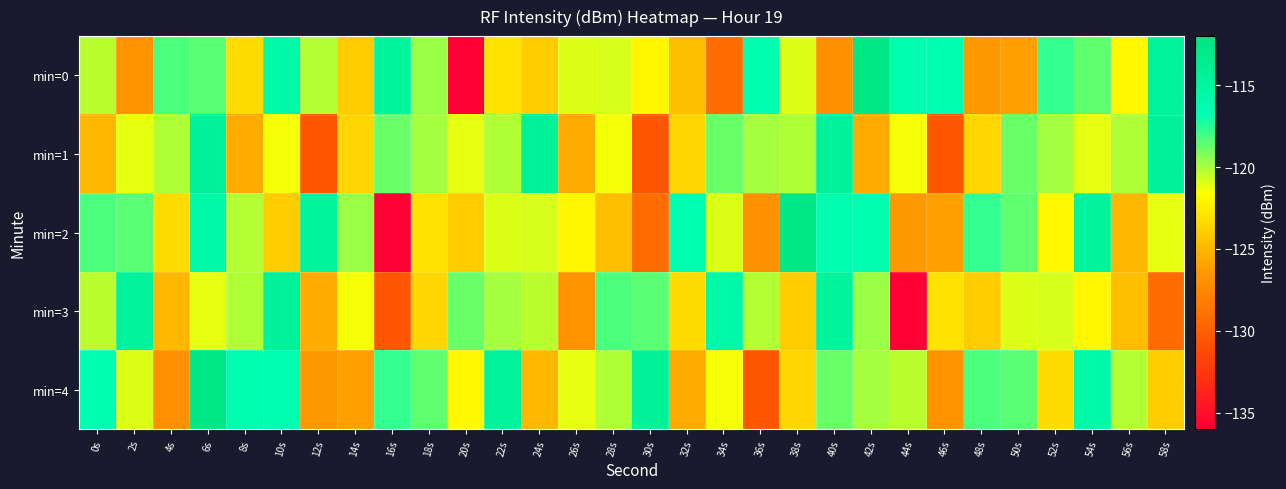

Which series has the largest total across all categories?

min=4